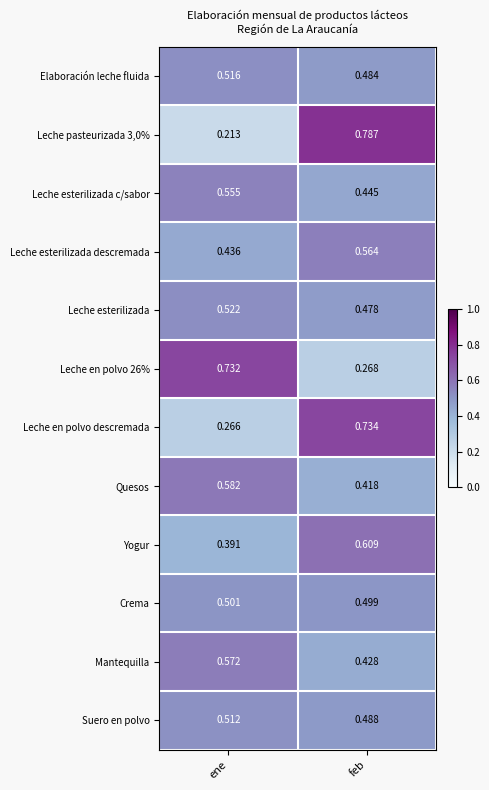

At which label is Yogur closest to 0?

ene